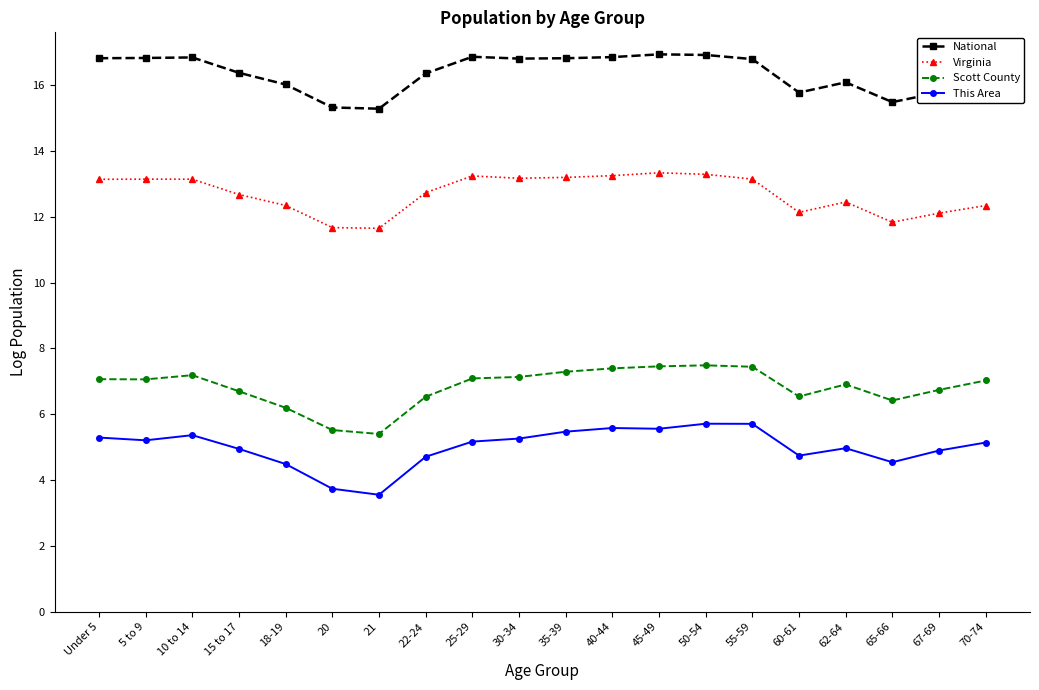

Where is This Area nearest to the value 4?

20